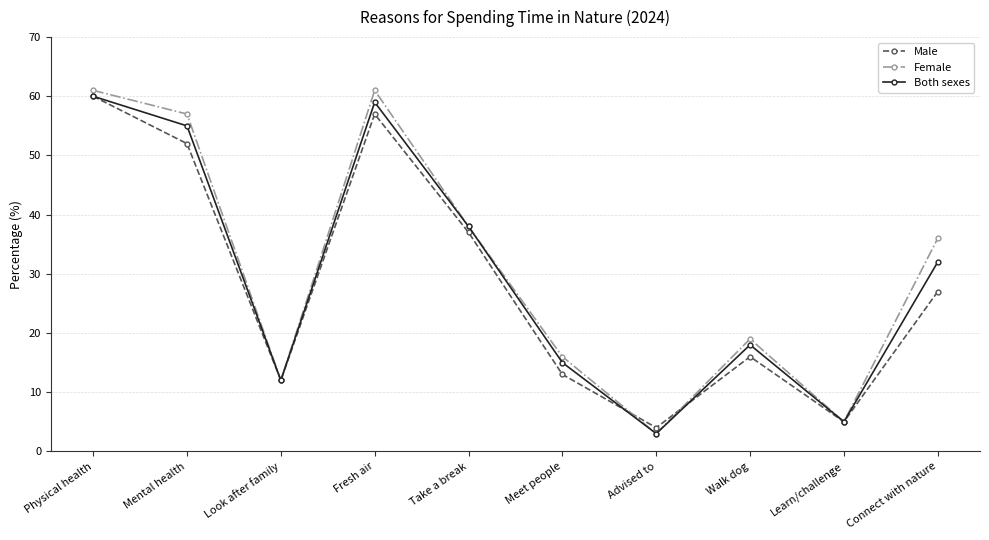

Rank the categories by Male value from highest to lowest.

Physical health, Fresh air, Mental health, Take a break, Connect with nature, Walk dog, Meet people, Look after family, Learn/challenge, Advised to